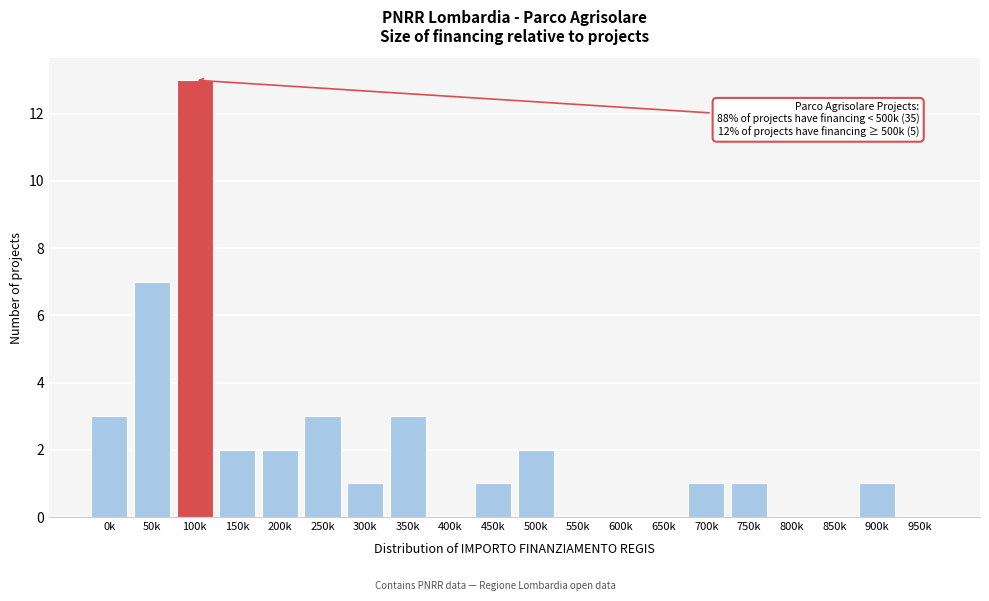

Reading left to right, transcribe all the data shown in this chart.

0k=3	50k=7	100k=13	150k=2	200k=2	250k=3	300k=1	350k=3	400k=0	450k=1	500k=2	550k=0	600k=0	650k=0	700k=1	750k=1	800k=0	850k=0	900k=1	950k=0